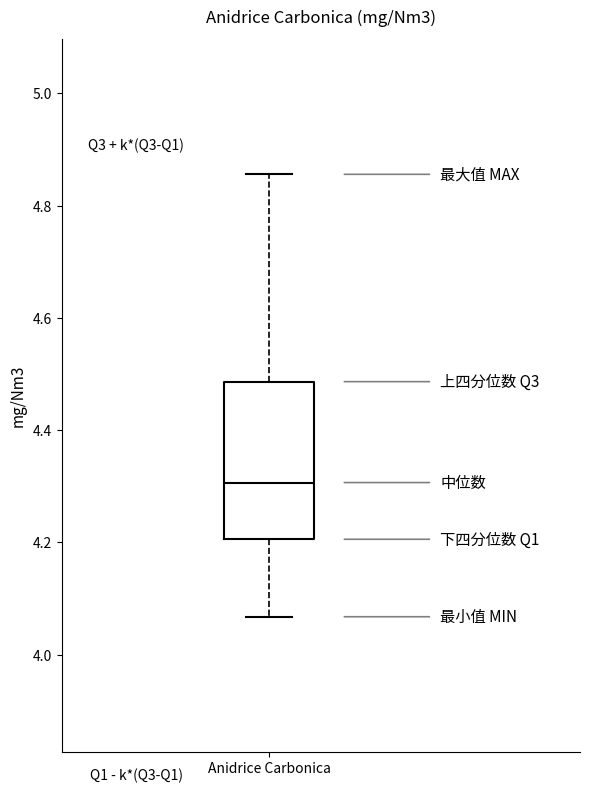

Transcribe this box plot: give where the median line is, the range the box spans, and where the two whiskers end, as read against the y-axis. The values are not printed on the chart, so give them approximately, as read against the axis.

median 4.30, box 4.20 to 4.48, whiskers 4.06 to 4.86